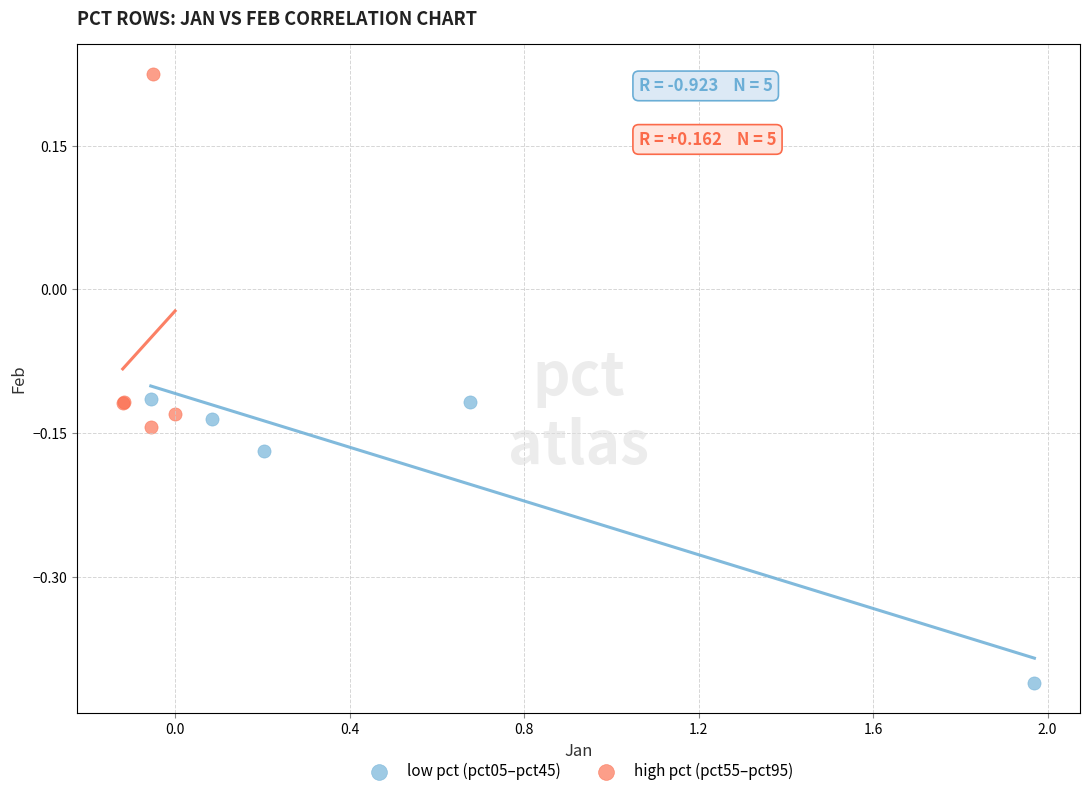

Which series contains the highest Y value?

high pct (pct55–pct95)